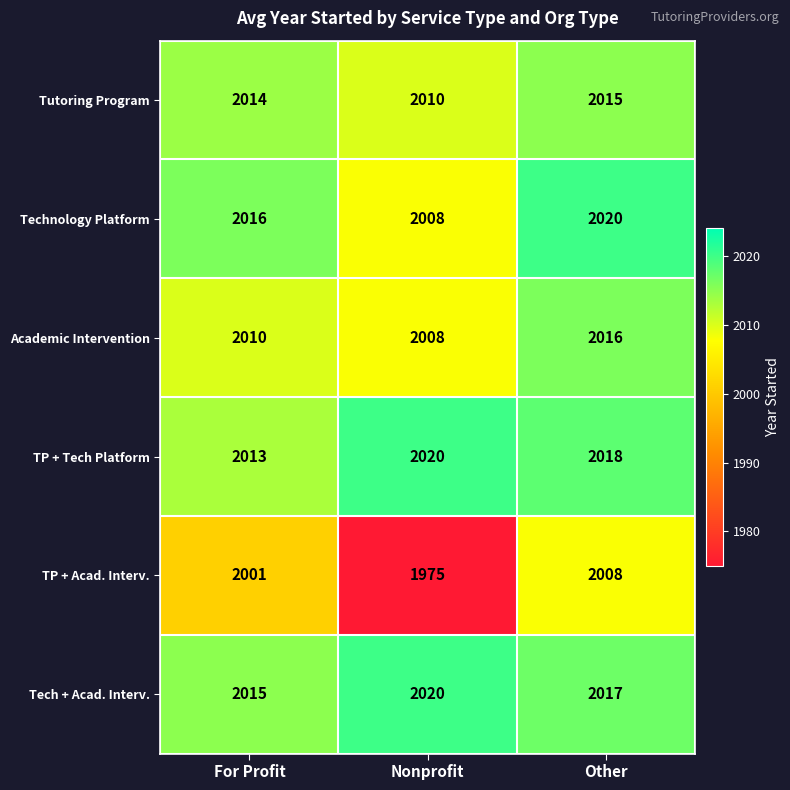

How many data points does each series have?

3